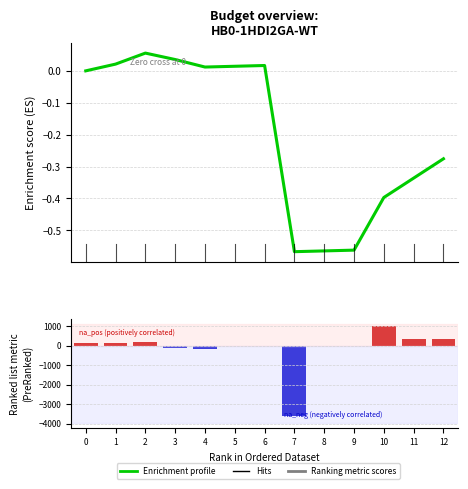

What is the difference between the VAK values at 11 and 9?

361.0